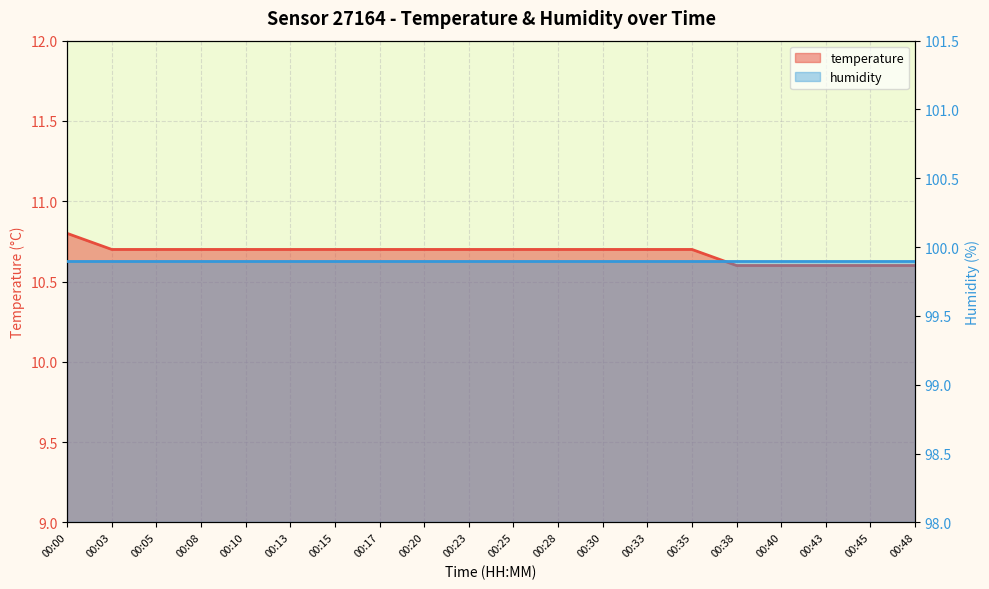

List the labels in order of value, largest first.

00:00, 00:03, 00:05, 00:08, 00:10, 00:13, 00:15, 00:17, 00:20, 00:23, 00:25, 00:28, 00:30, 00:33, 00:35, 00:38, 00:40, 00:43, 00:45, 00:48